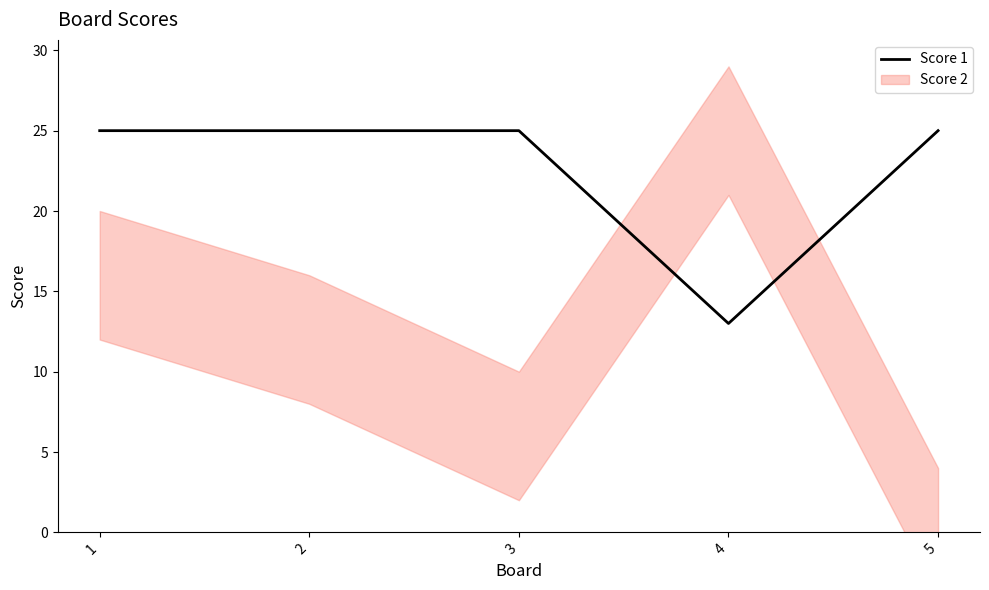

What is the value of the 3rd point from the left?

25